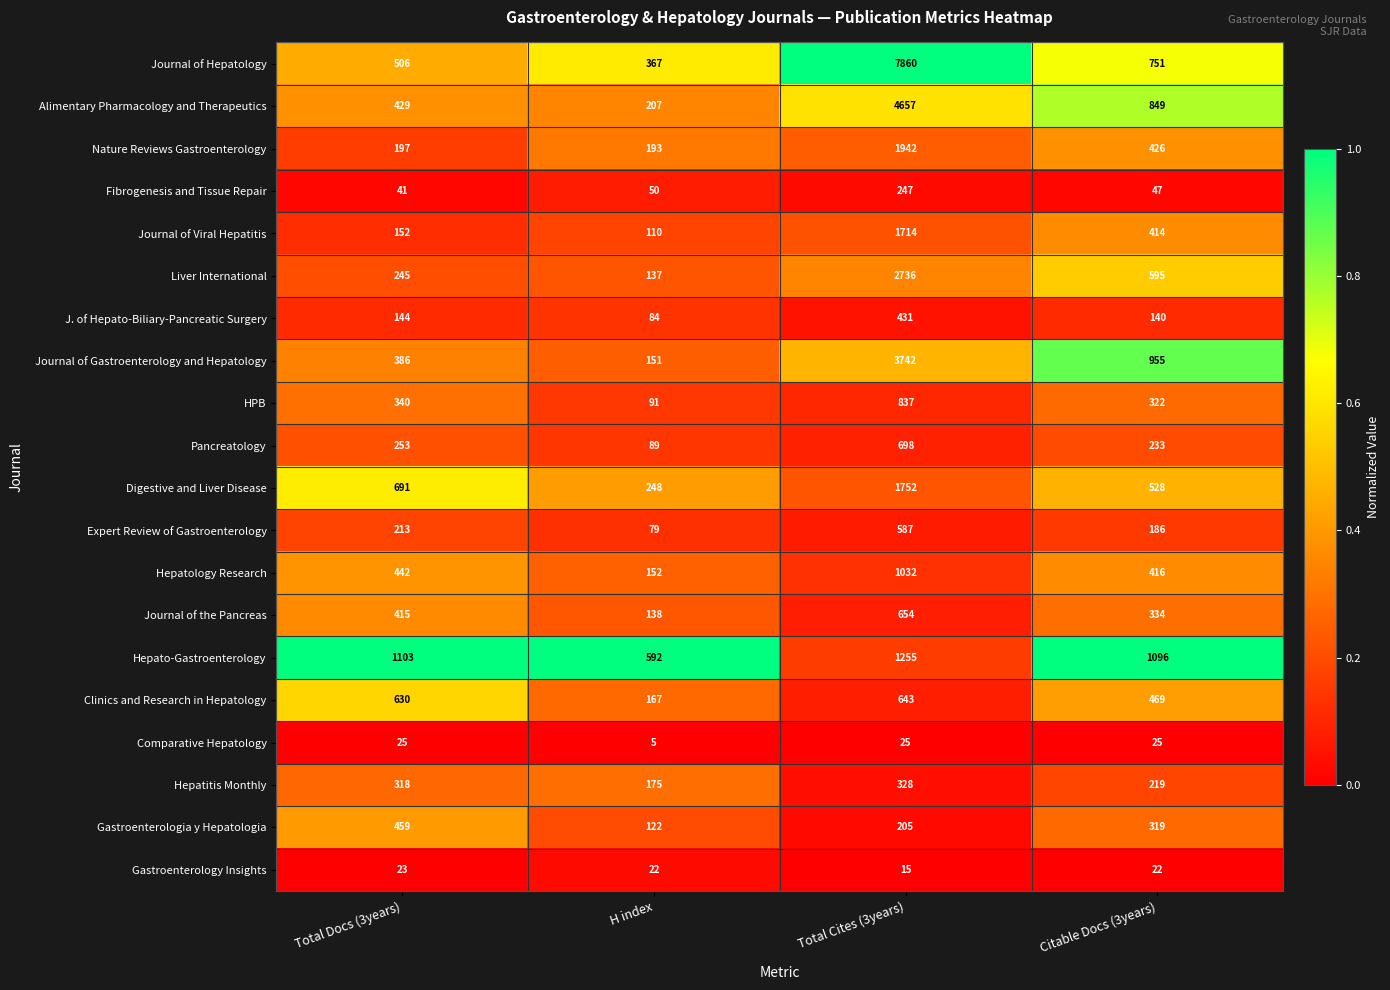

At which category is the sum across all series the highest?

Total Cites (3years)